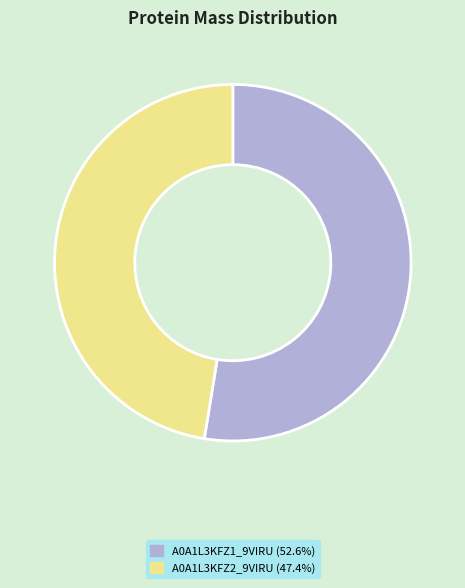

Is the sum of A0A1L3KFZ2_9VIRU (47.4%) and A0A1L3KFZ1_9VIRU (52.6%) greater than half?

Yes